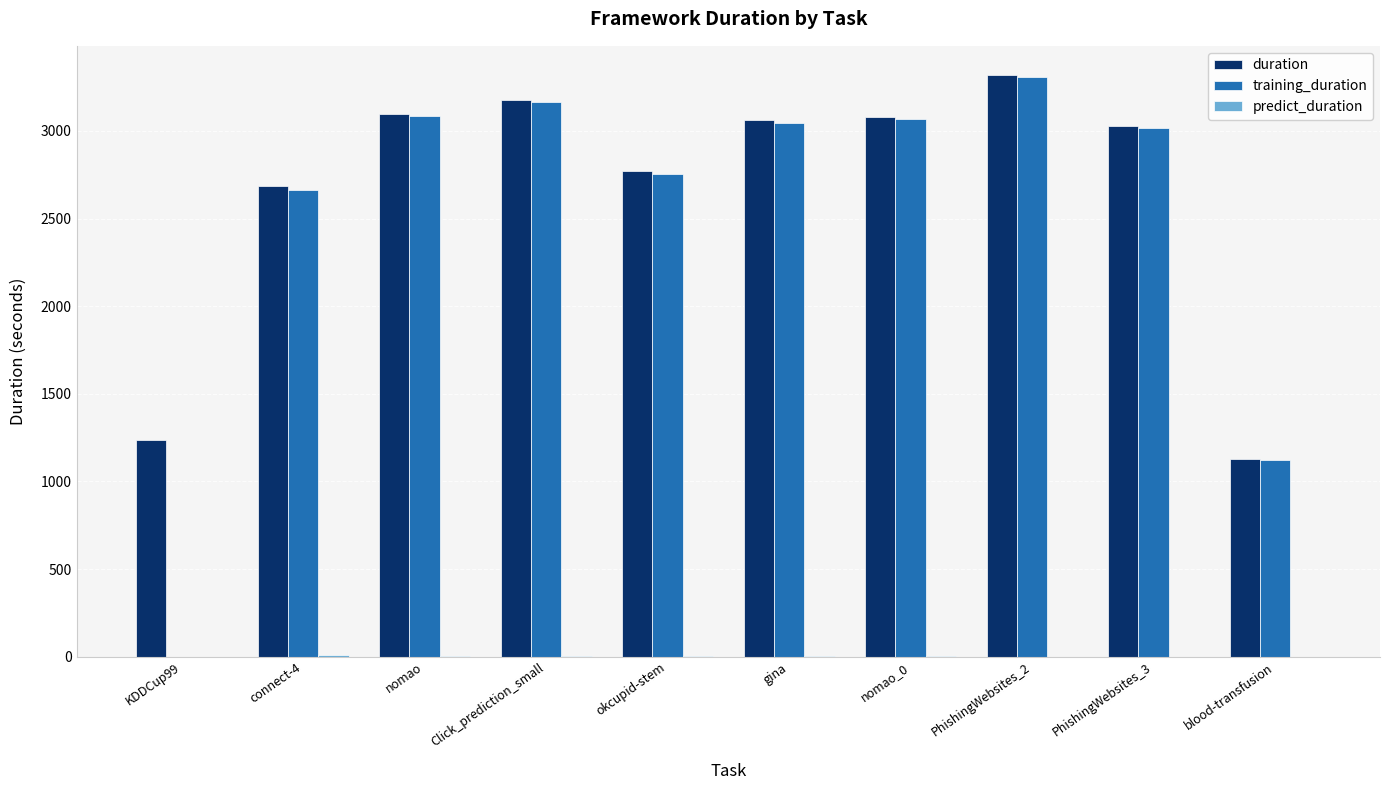

At which category is the sum across all series the highest?

PhishingWebsites_2